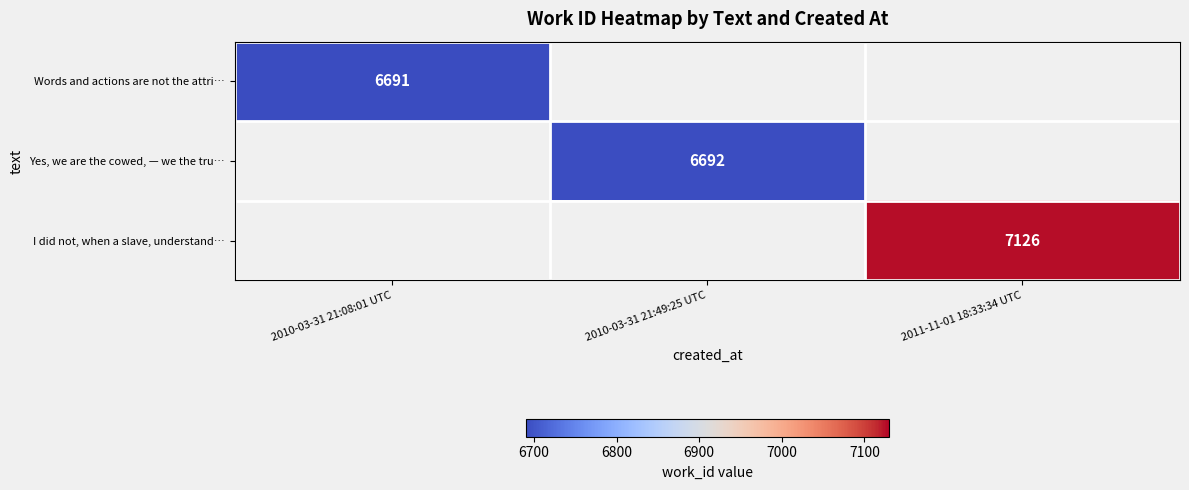

True or false: I did not, when a slave, understand… has a value of 12809 at 2011-11-01 18:33:34 UTC.

False